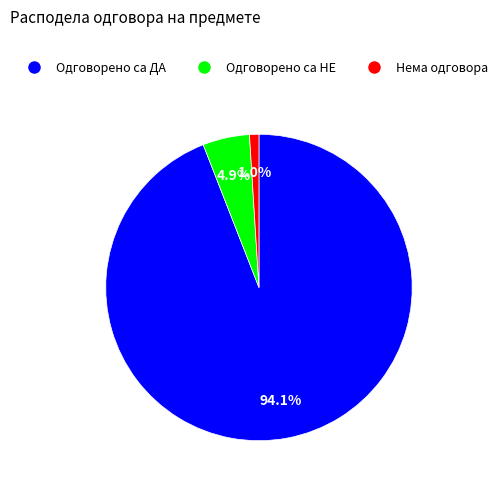

Which category has the smallest portion of the pie?

Нема одговора